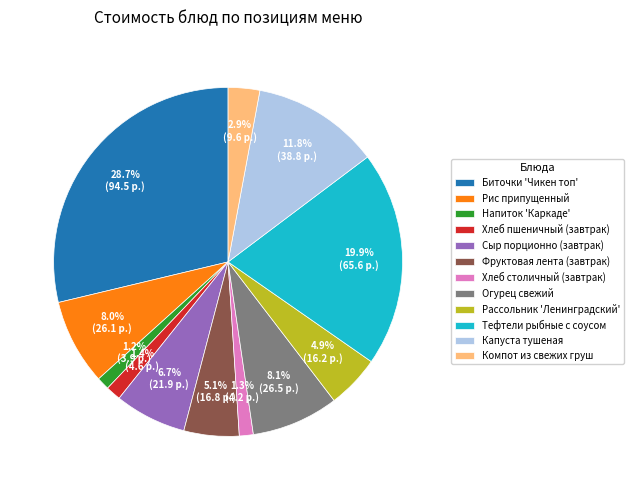

What percentage is the Компот из свежих груш slice, to the nearest percent?

3%